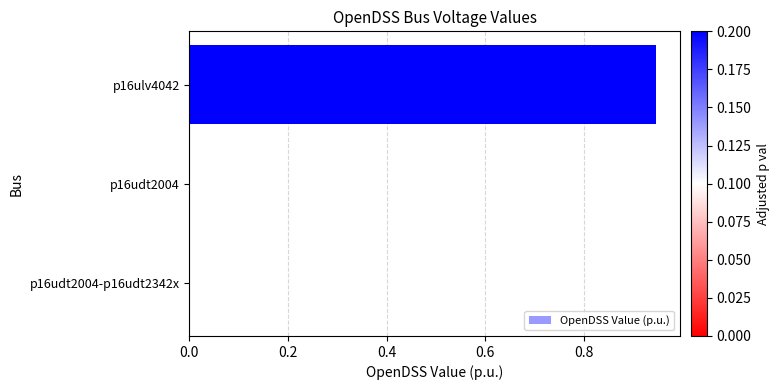

True or false: the data shows 1.3 at p16ulv4042.

False